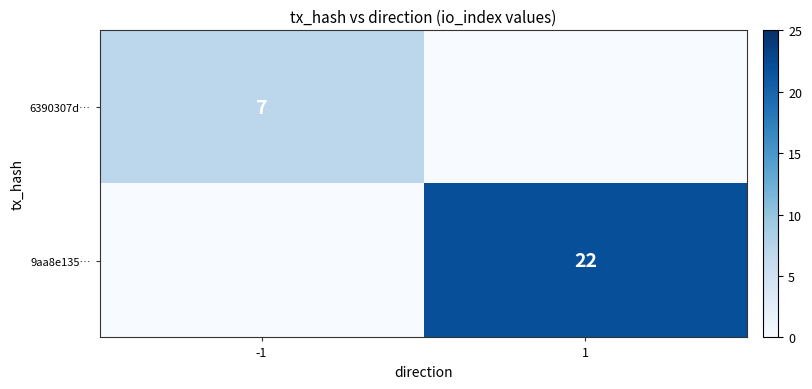

The value of 9aa8e135… at 1 is 22. True or false?

True